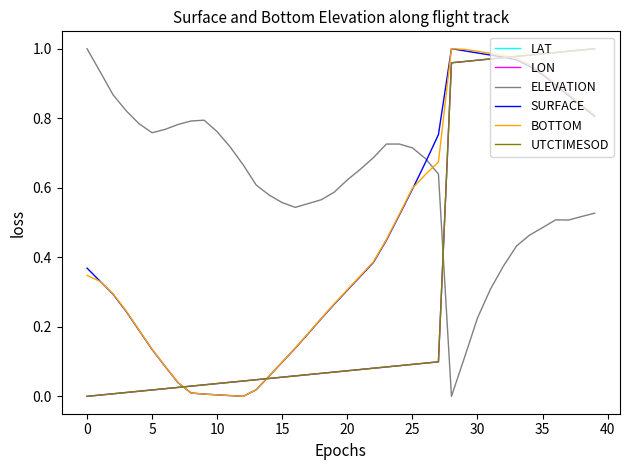

Which series ends up on top after the final intersection of BOTTOM and ELEVATION?

BOTTOM